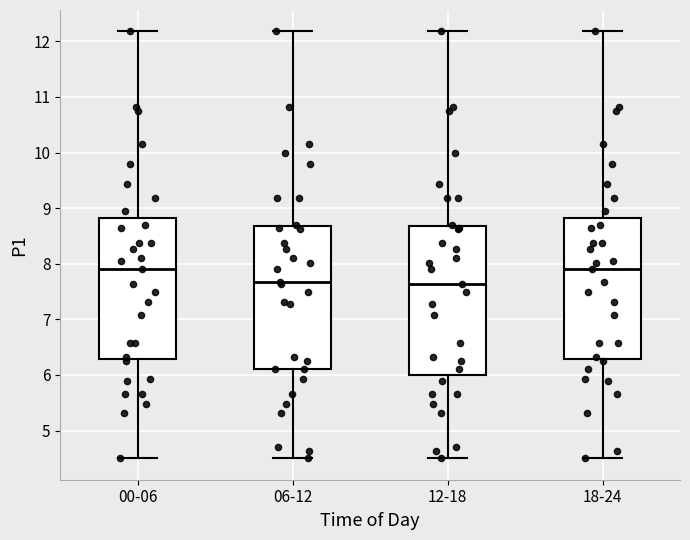

Reading left to right, read every box against the y-axis: the position of its median line, the range the box covers, and the ends of its whiskers. The values are not printed on the chart, so give them approximately, as read against the axis.

00-06: median 7.9, box 6.3 to 8.8, whiskers 4.5 to 12.2
06-12: median 7.7, box 6.1 to 8.7, whiskers 4.5 to 12.2
12-18: median 7.6, box 6.0 to 8.7, whiskers 4.5 to 12.2
18-24: median 7.9, box 6.3 to 8.8, whiskers 4.5 to 12.2